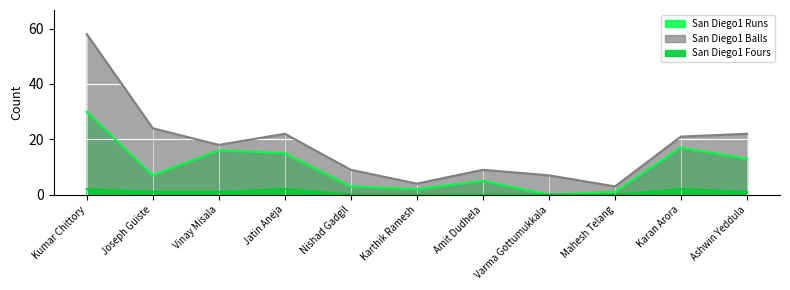

True or false: San Diego1 Runs and San Diego1 Balls cross at least once.

False